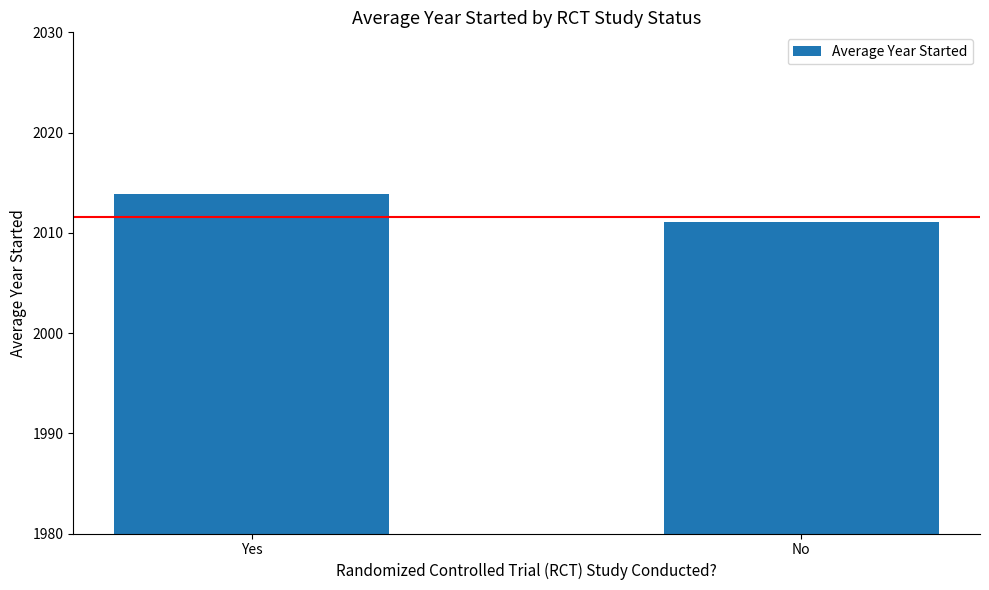

Read the value at No.

2011.0